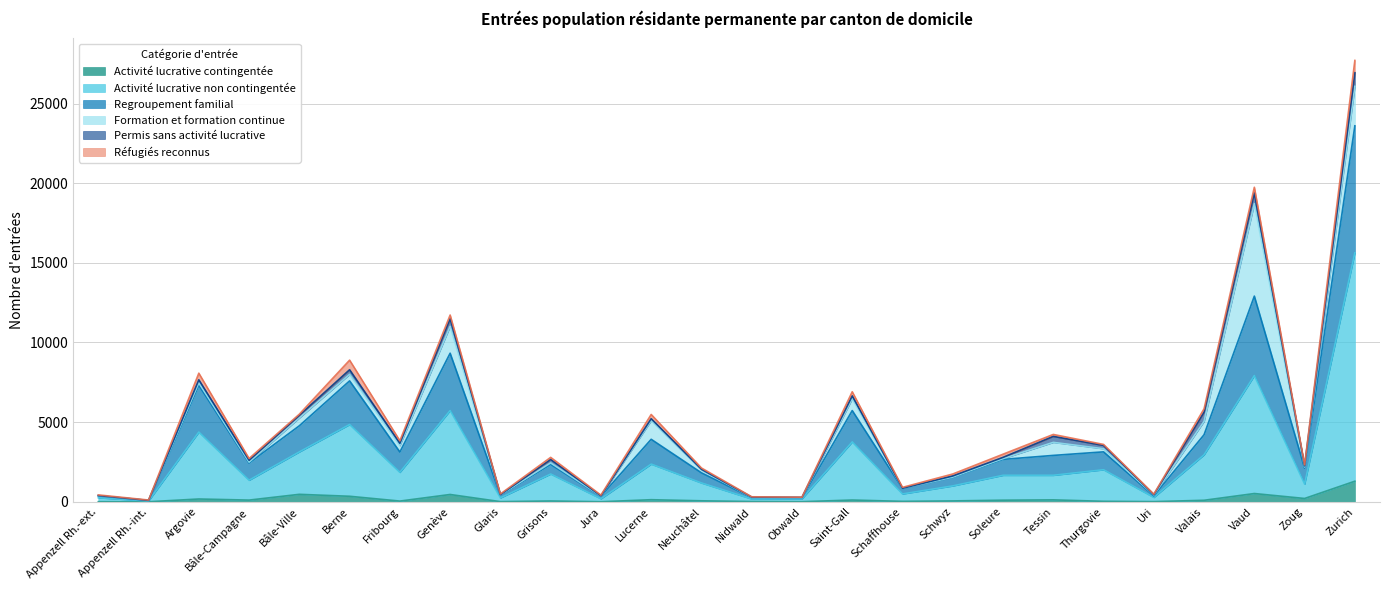

At which label does Activité lucrative contingentée reach its peak?

Zurich